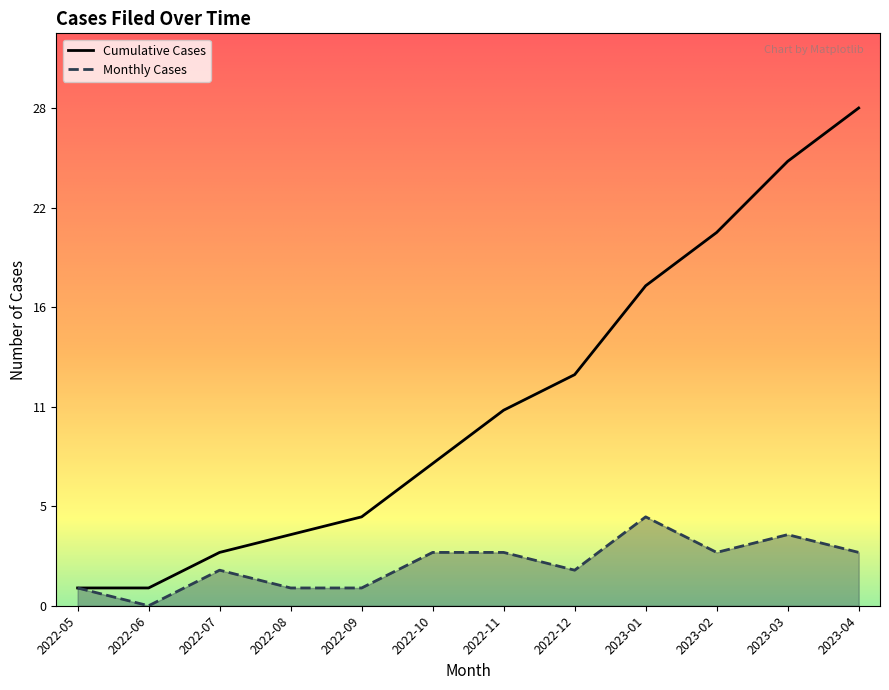

What are all the series names shown in the legend?

Cumulative Cases, Monthly Cases